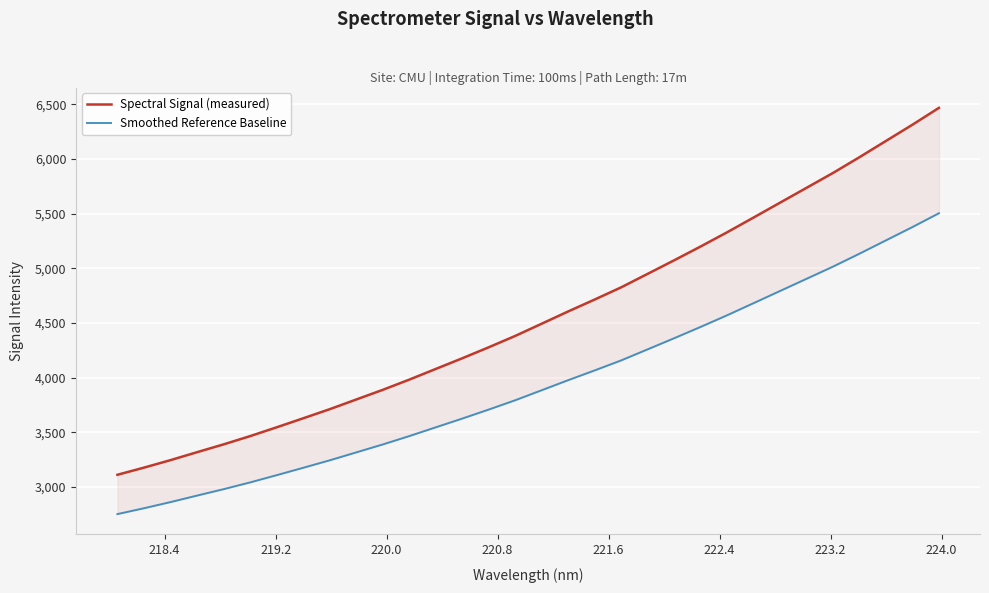

How many lines are shown in the chart?

2